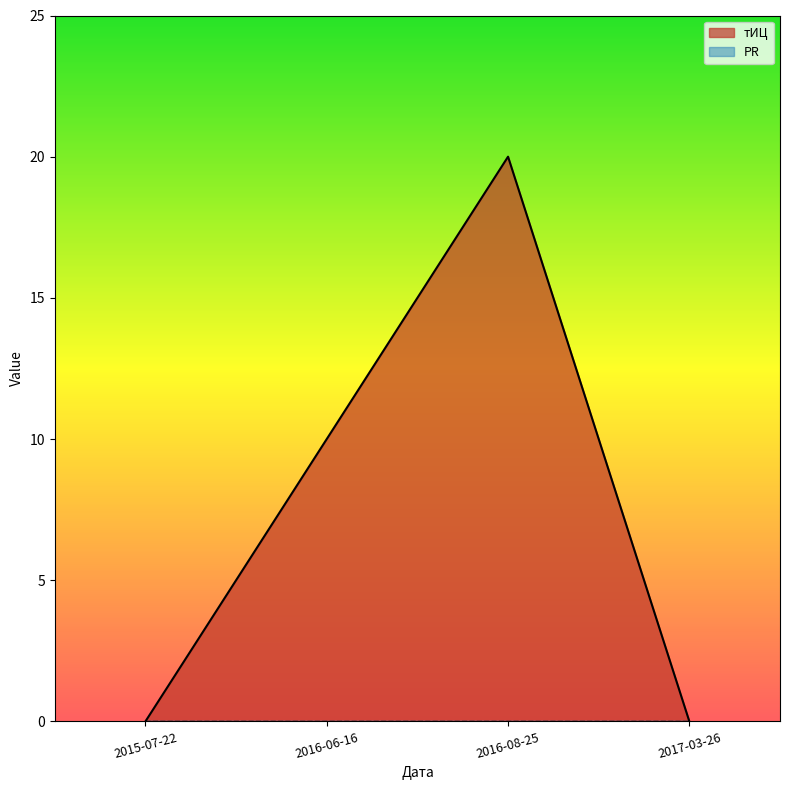

Is it true that the value at 2017-03-26 is 7?

False